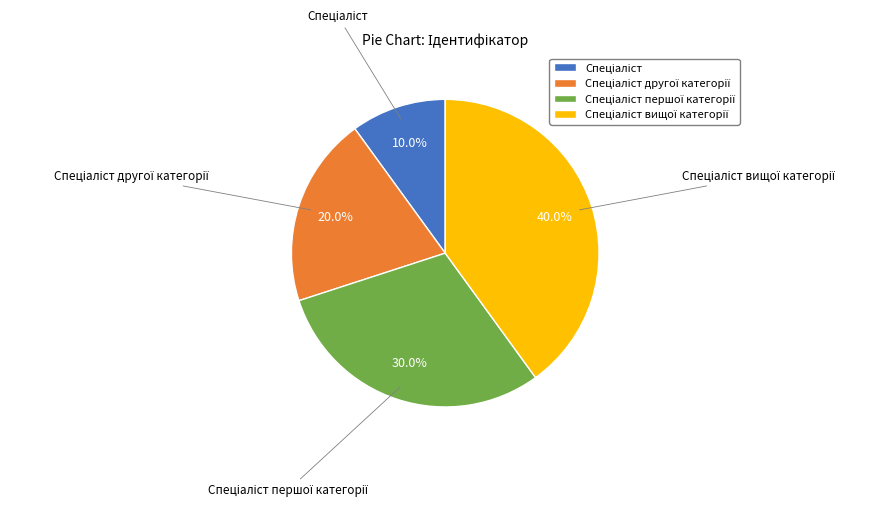

How many slices are in this pie chart?

4